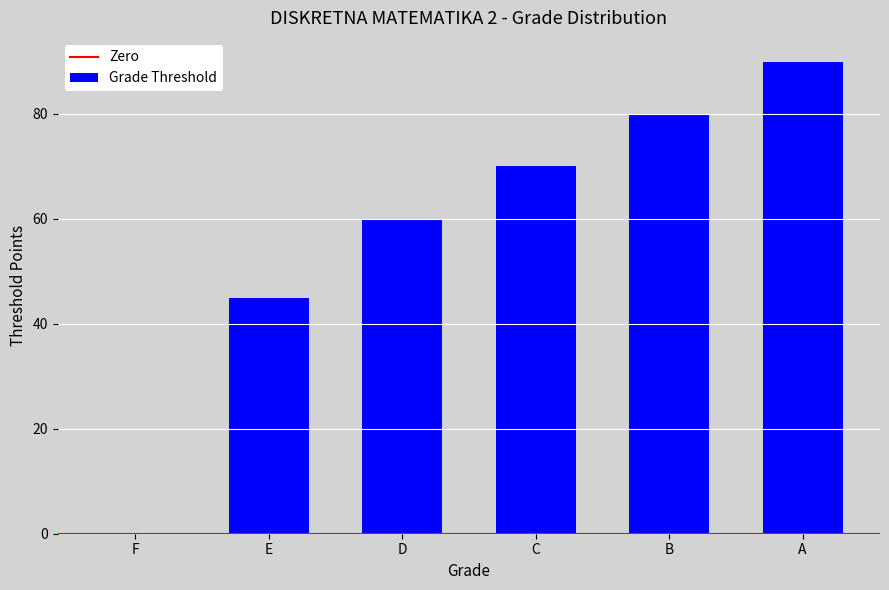

What value does the data have at D, to the nearest 5?

60